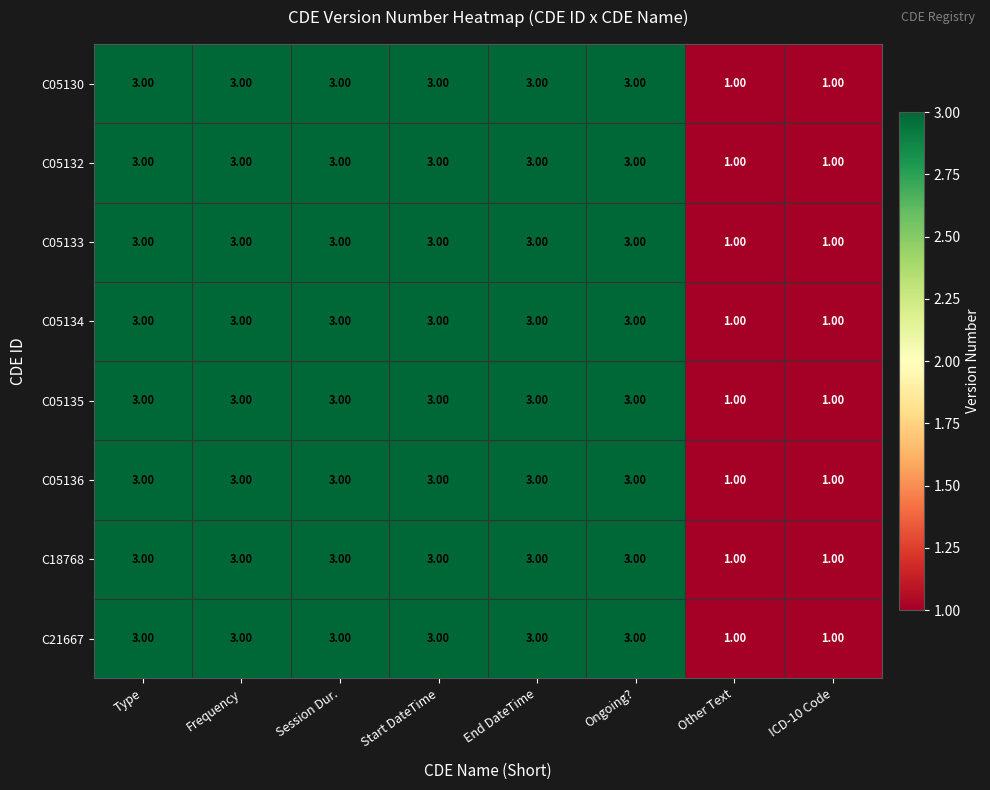

What is the sum of the C05132 values at Frequency and ICD-10 Code?

4